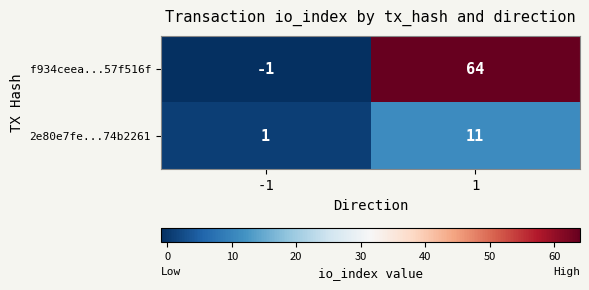

Is it true that 2e80e7fe...74b2261 equals 1 at -1?

True